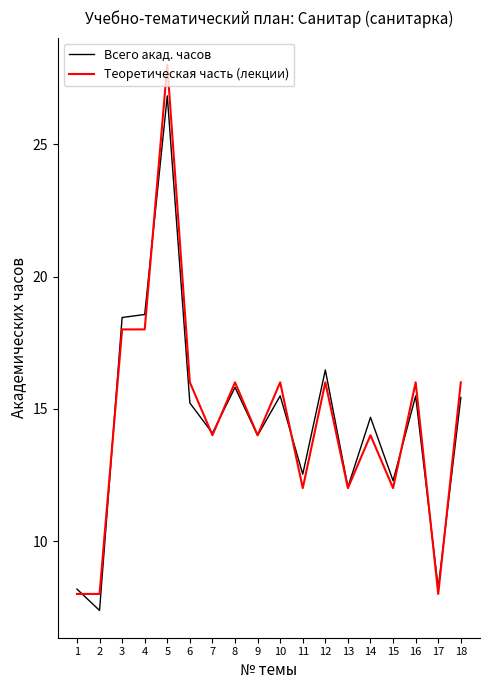

The Теоретическая часть (лекции) series shows 12.0 at 11. True or false?

True